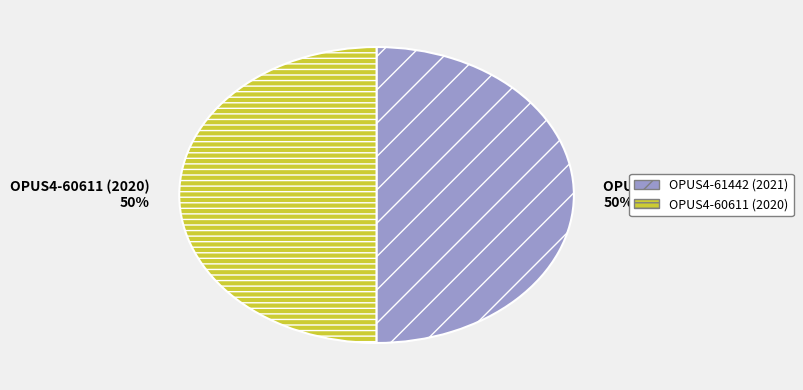

To the nearest percent, what is the combined percentage of OPUS4-60611 (2020) and OPUS4-61442 (2021)?

100%